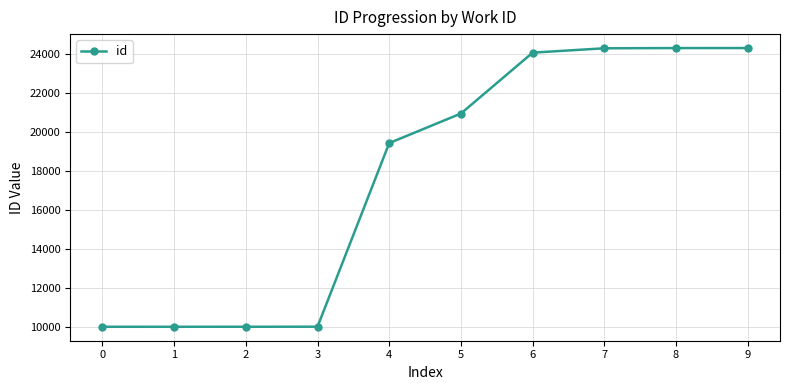

What is the value of the 3rd point from the left?

10033